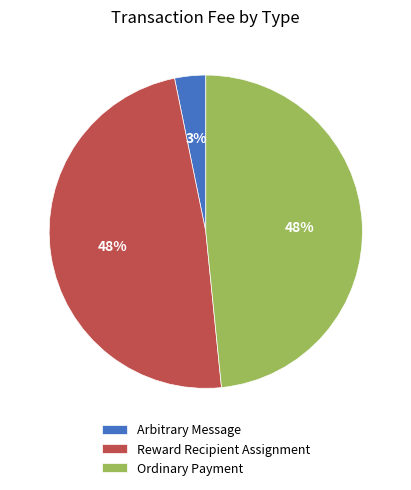

To the nearest percent, what percentage of the pie is Arbitrary Message?

3%